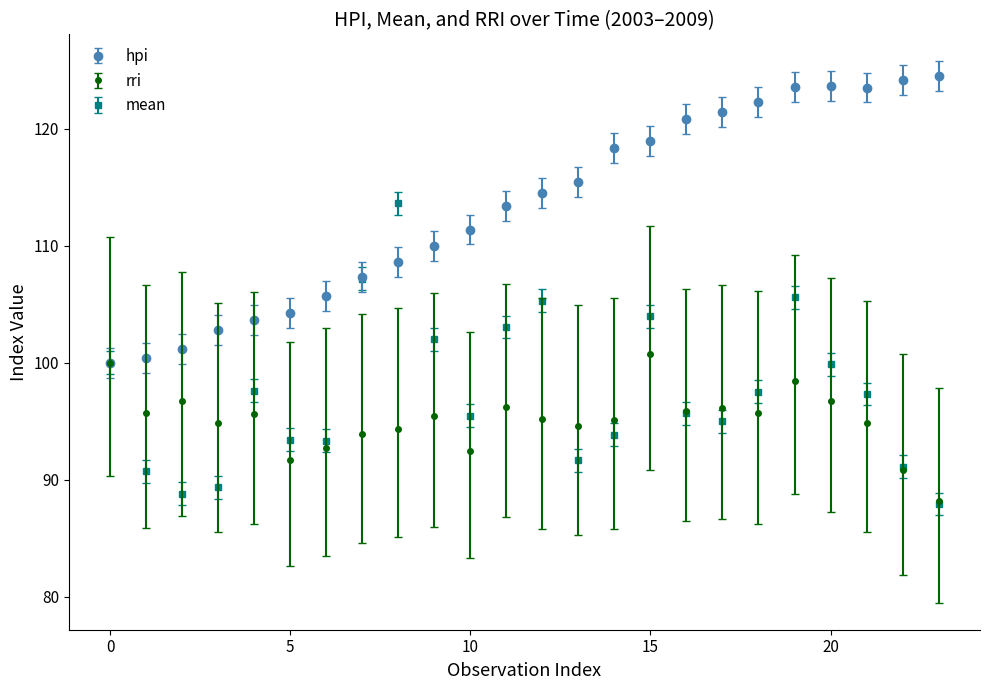

What is the greatest value displayed?

124.5